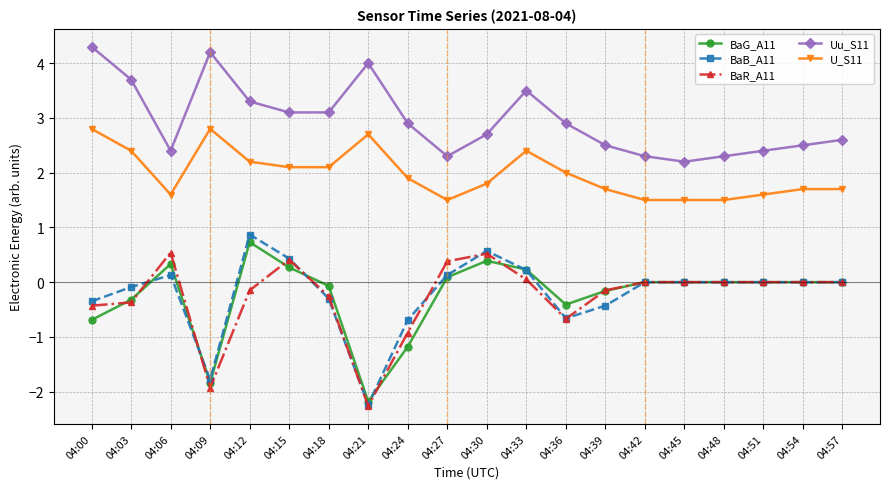

What is the smallest value displayed?

-2.3